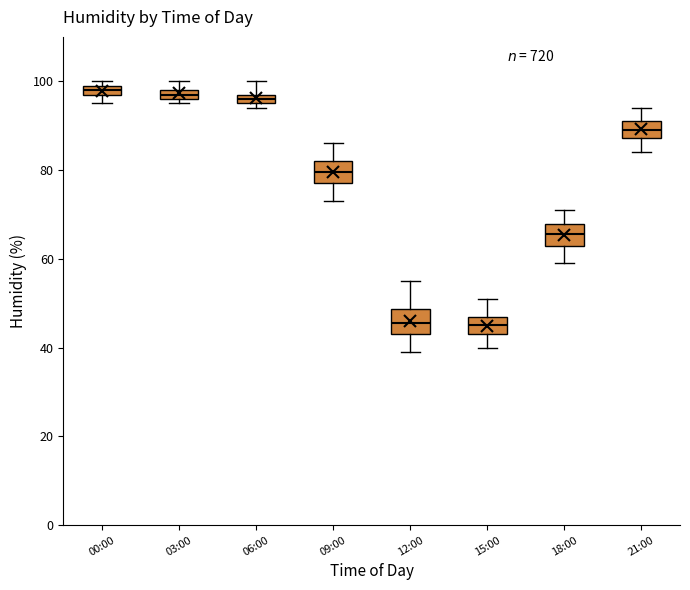

Where does the upper whisker of the box for 21:00 end on the y-axis? The values are not printed on the chart, so give them approximately, as read against the axis.

94